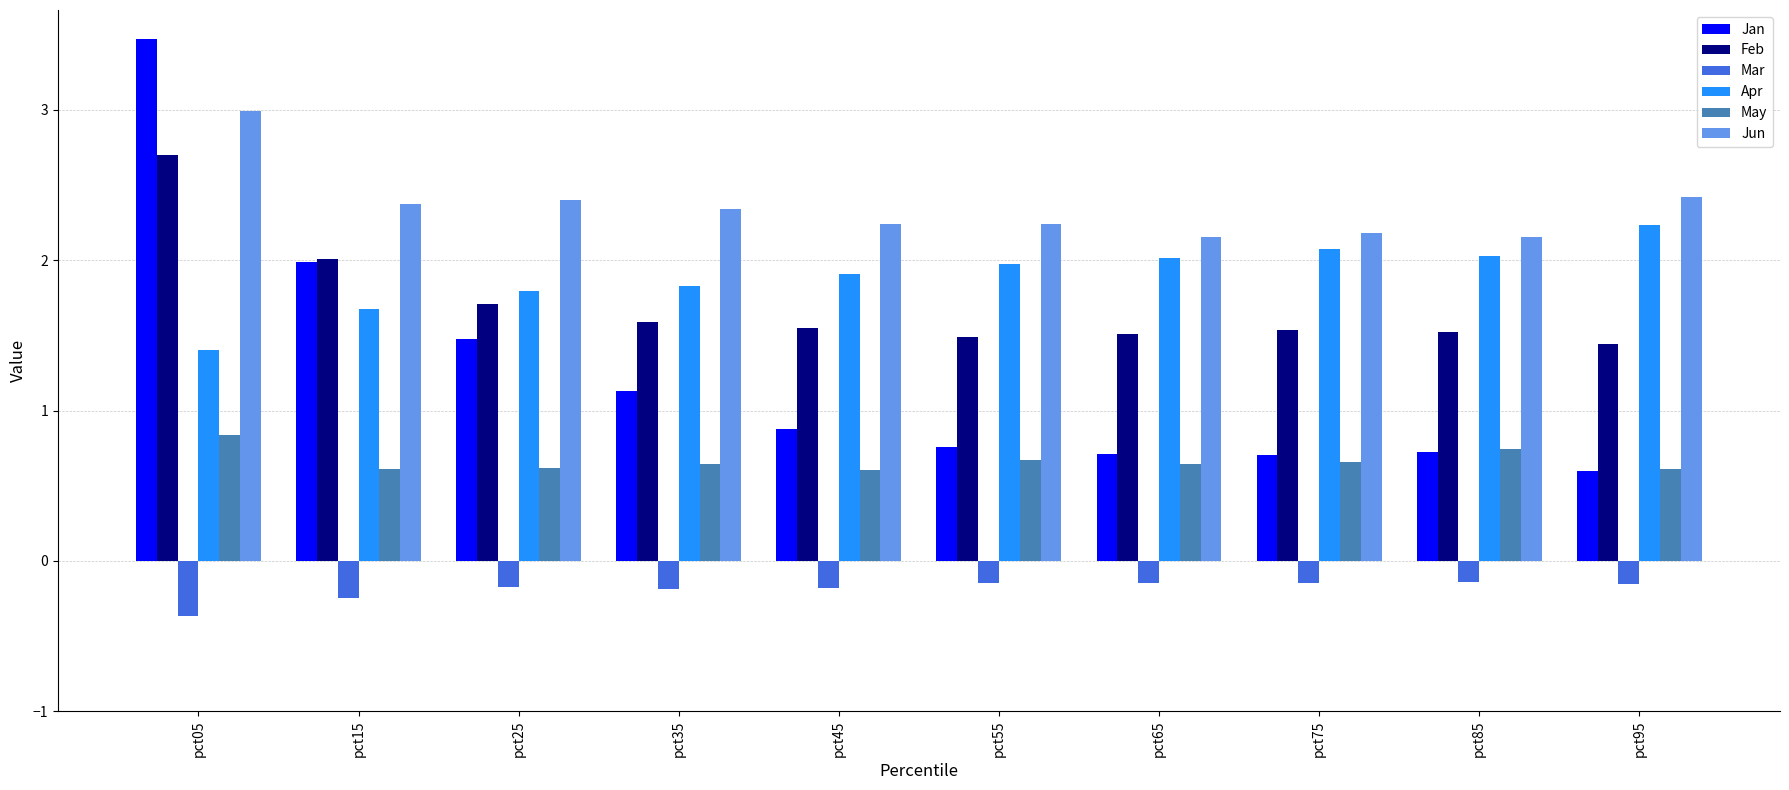

What is the value of the May bar at the 9th from the left?

0.7